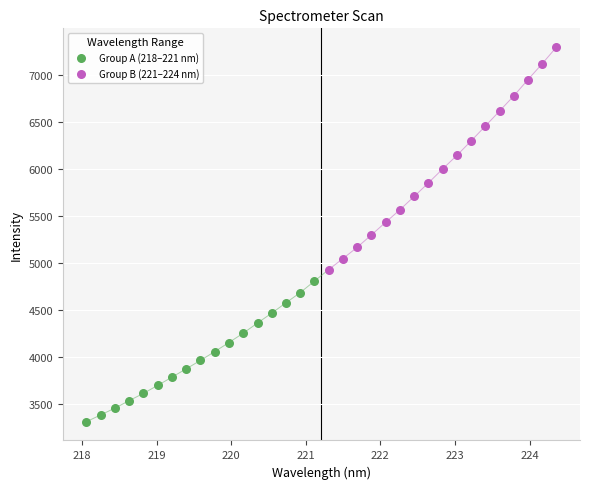

What are all the series names shown in the legend?

Group A (218–221 nm), Group B (221–224 nm)